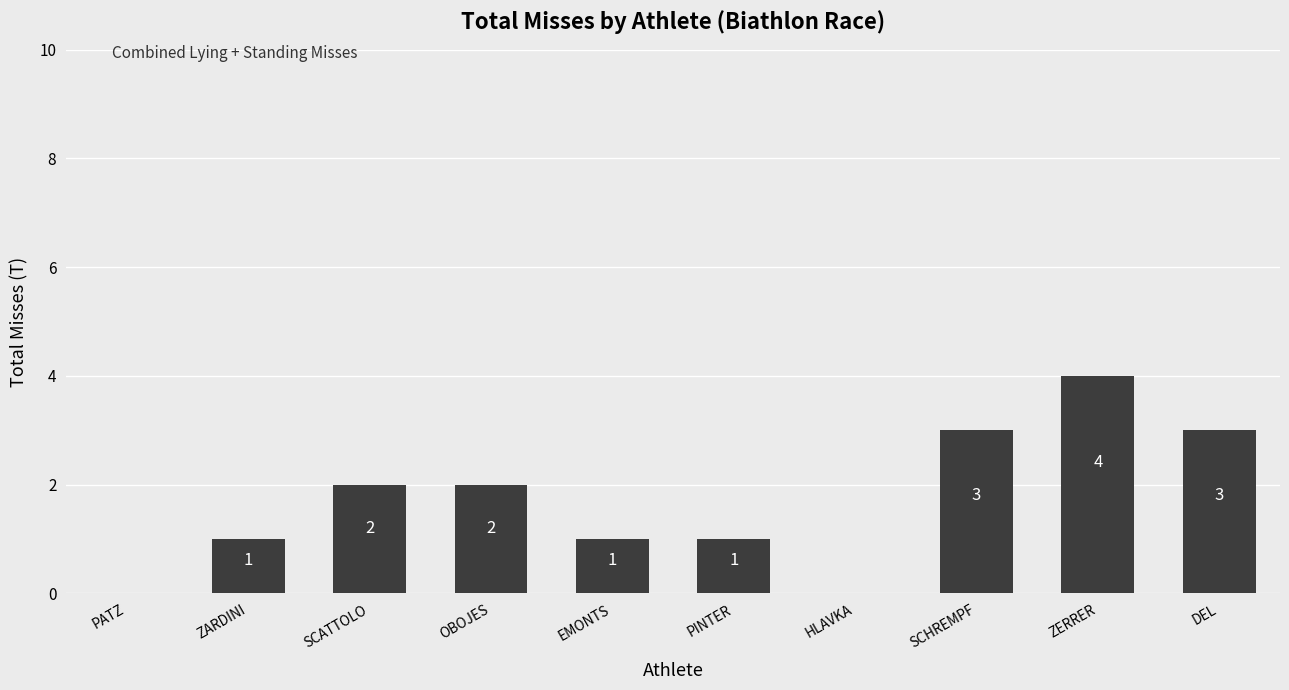

Which category has the highest value across all series?

ZERRER